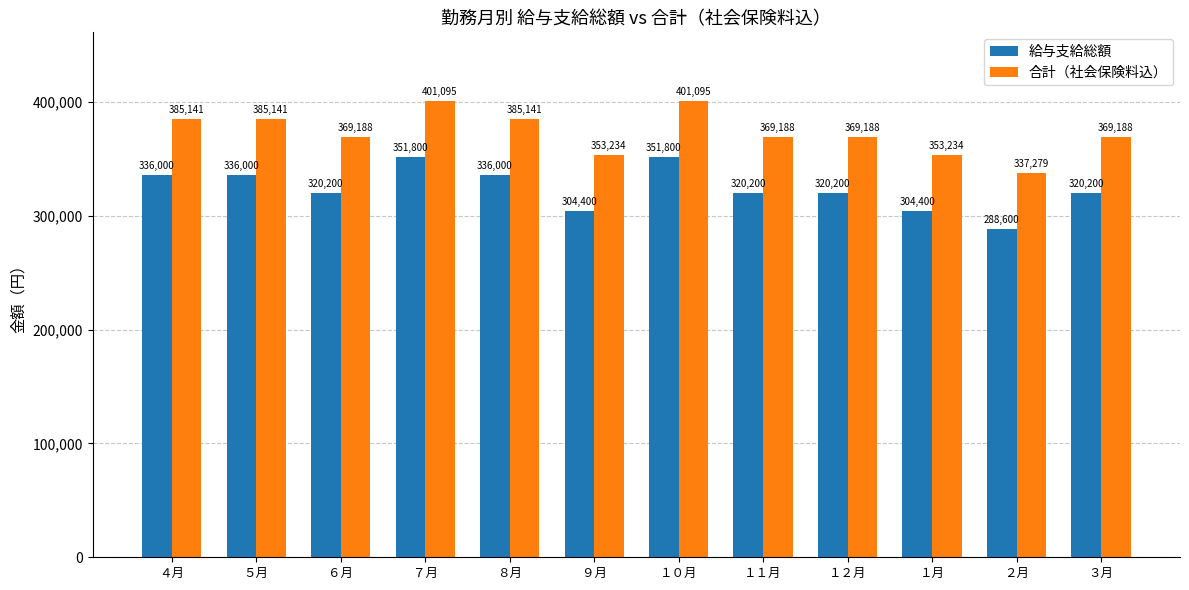

What is the difference between the 給与支給総額 values at ２月 and ５月?

47400